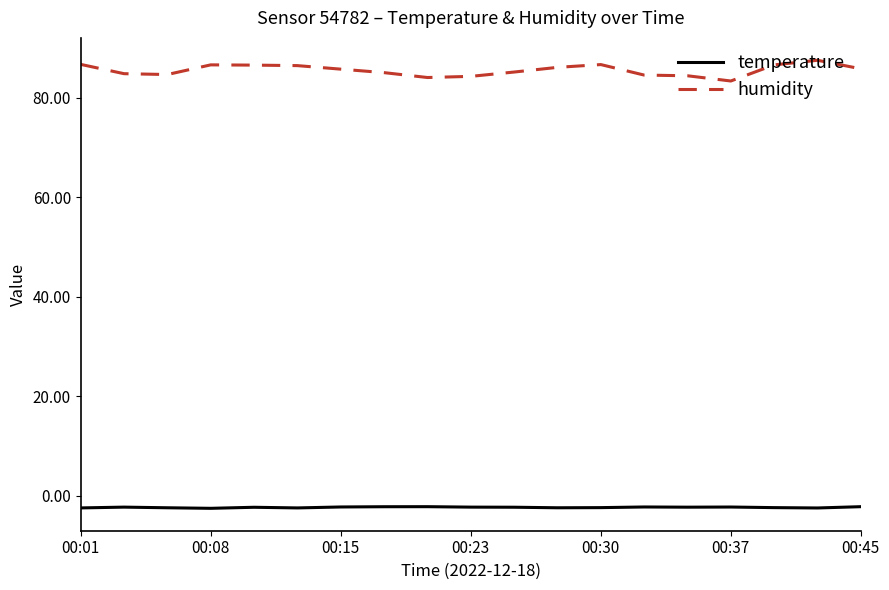

What is the maximum value shown in the chart?

87.5